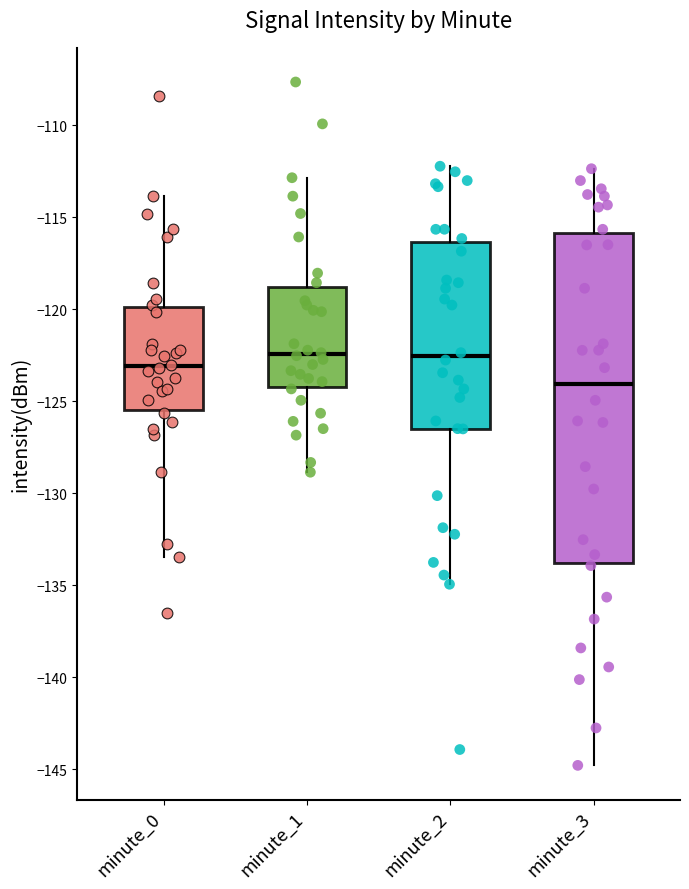

Comparing the boxes themselves (not the whiskers), which one is the tallest?

minute_3